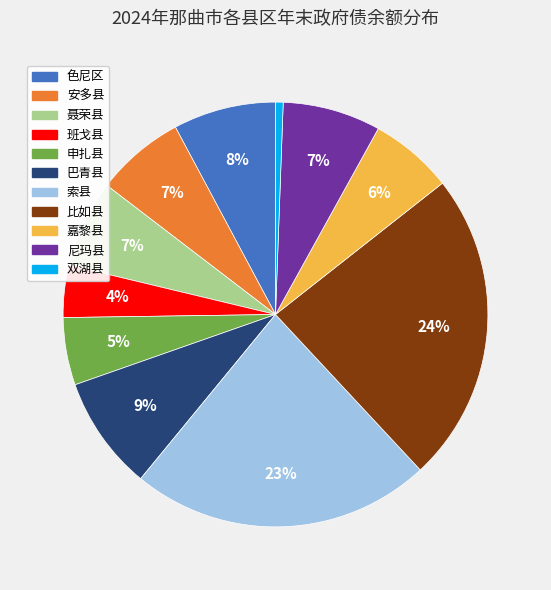

To the nearest percent, what is the combined percentage of 聂荣县 and 尼玛县?

14%